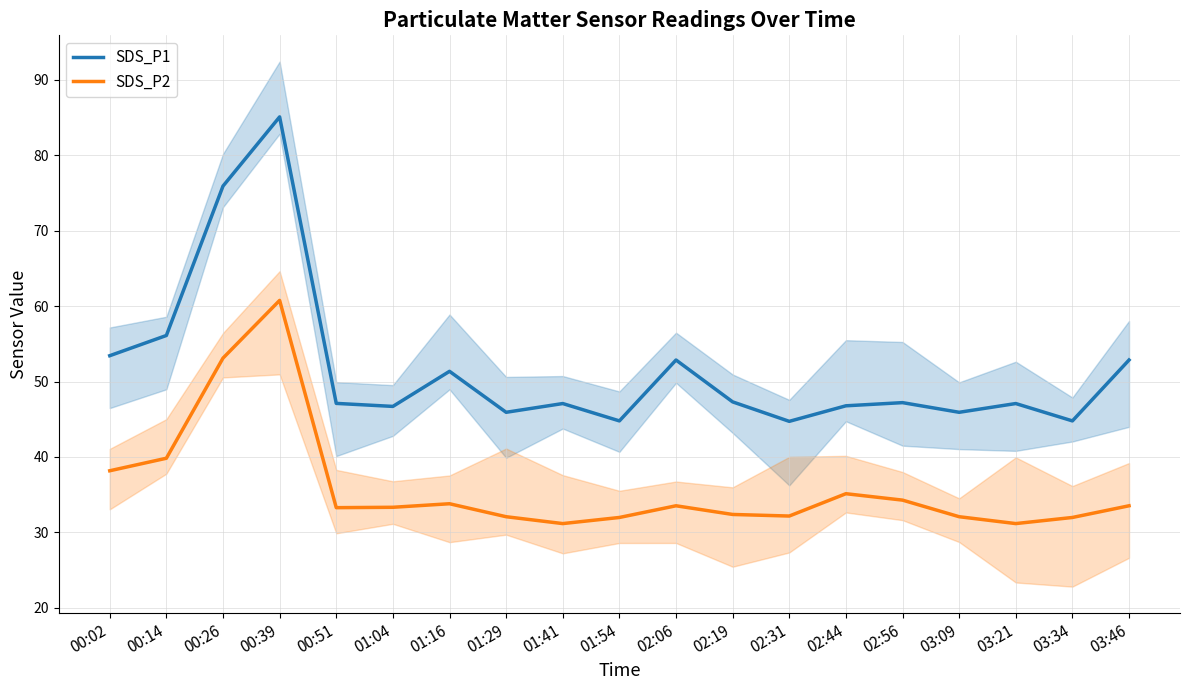

Reading left to right, extract all data points from this chart.

SDS_P1: 53.4	56.1	75.9	85.1	47.1	46.7	51.4	45.9	47.1	44.8	52.9	47.3	44.7	46.8	47.2	45.9	47.1	44.8	52.9
SDS_P2: 38.2	39.8	53.1	60.8	33.3	33.3	33.8	32.1	31.2	32.0	33.5	32.4	32.2	35.1	34.3	32.1	31.2	32.0	33.5